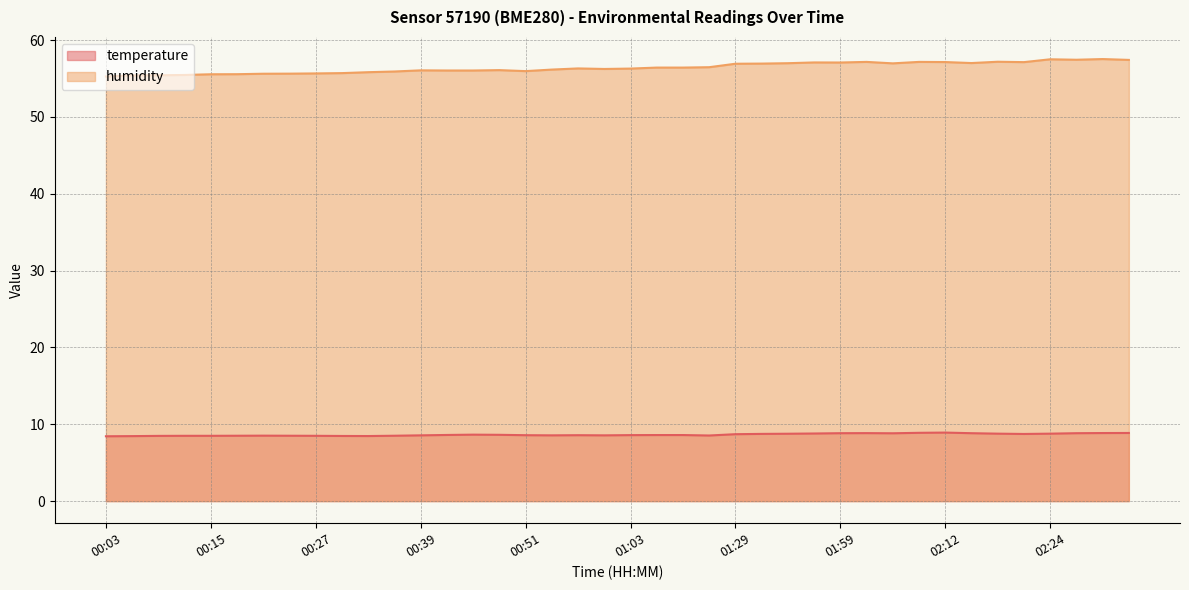

What is the value of the temperature point at the 33rd from the left?

8.9